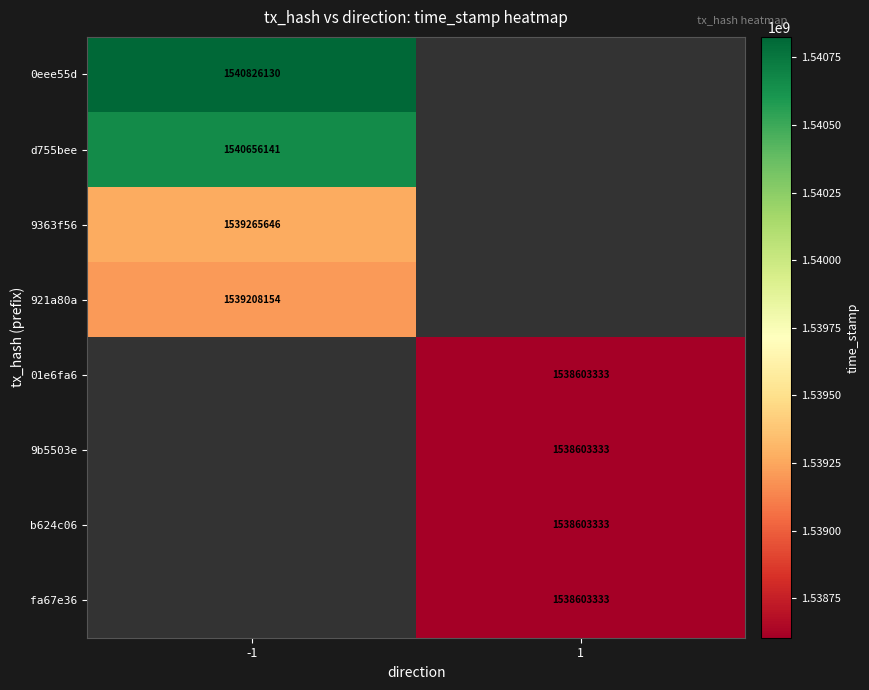

Is it true that 921a80a equals 1539208154 at -1?

True